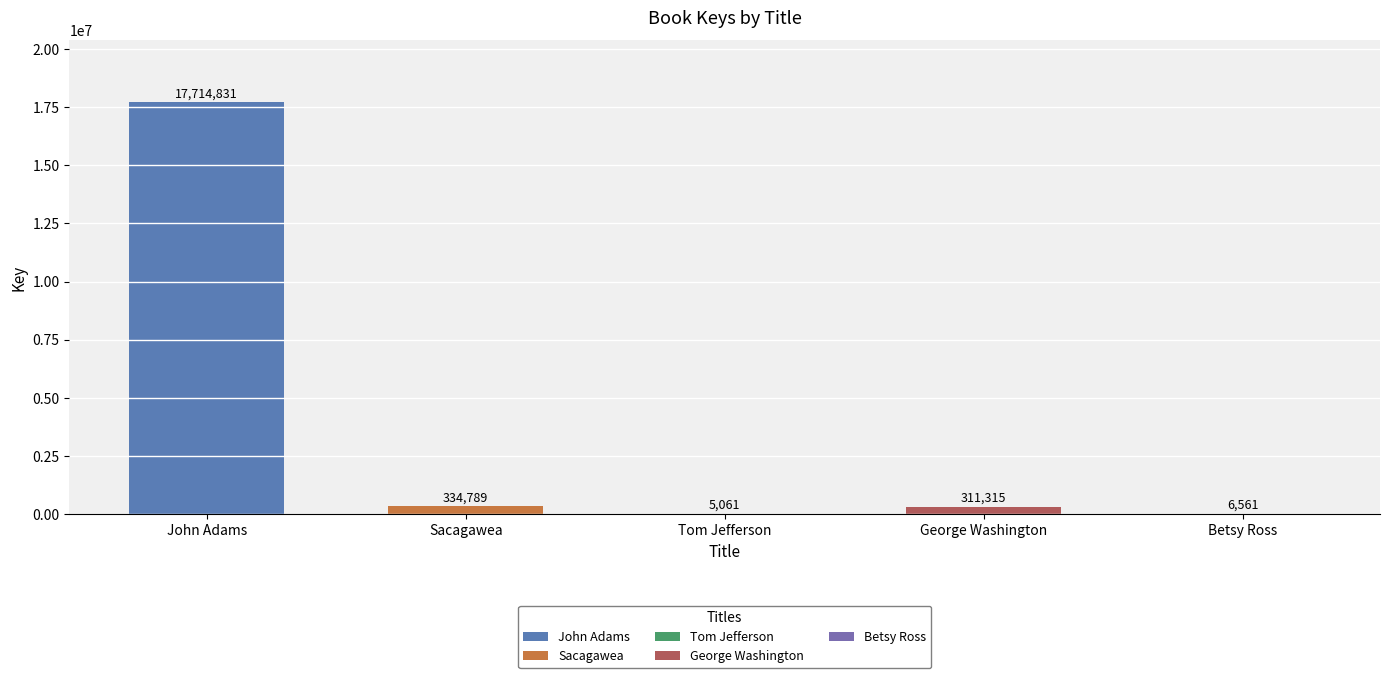

Reading left to right, extract all data points from this chart.

John Adams=17714831	Sacagawea=334789	Tom Jefferson=5061	George Washington=311315	Betsy Ross=6561